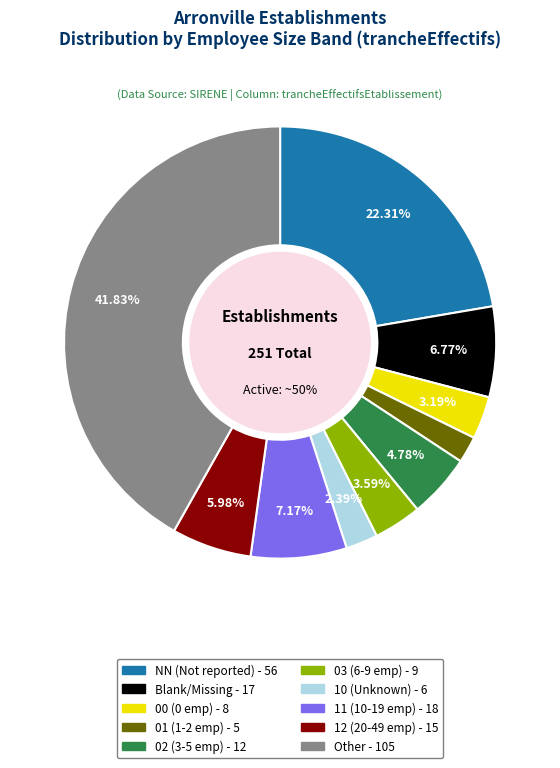

Is 02 the majority of the pie?

No